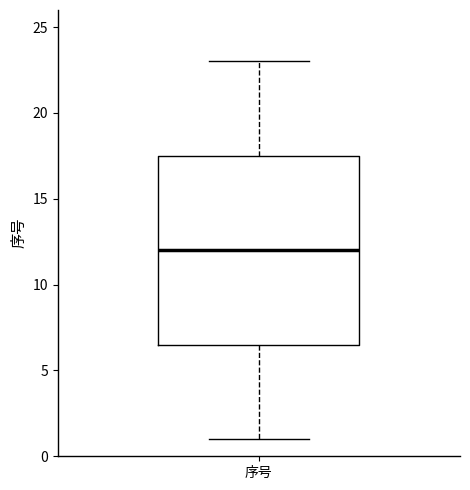

Read this box plot against the y-axis: the position of the median line, the range covered by the box, and the ends of both whiskers. The values are not printed on the chart, so give them approximately, as read against the axis.

median 12.0, box 6.5 to 17.5, whiskers 1.0 to 23.0